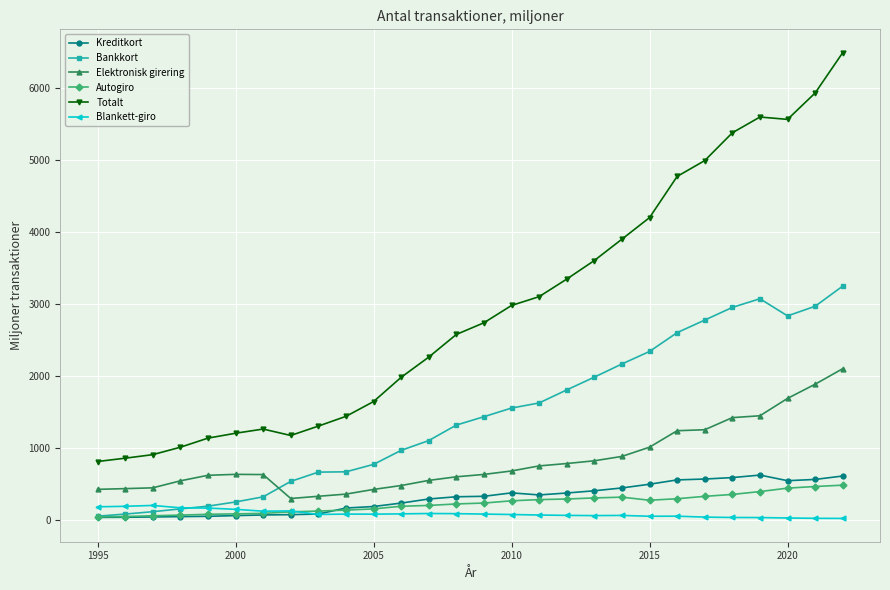

True or false: Kreditkort and Totalt intersect in this chart.

False